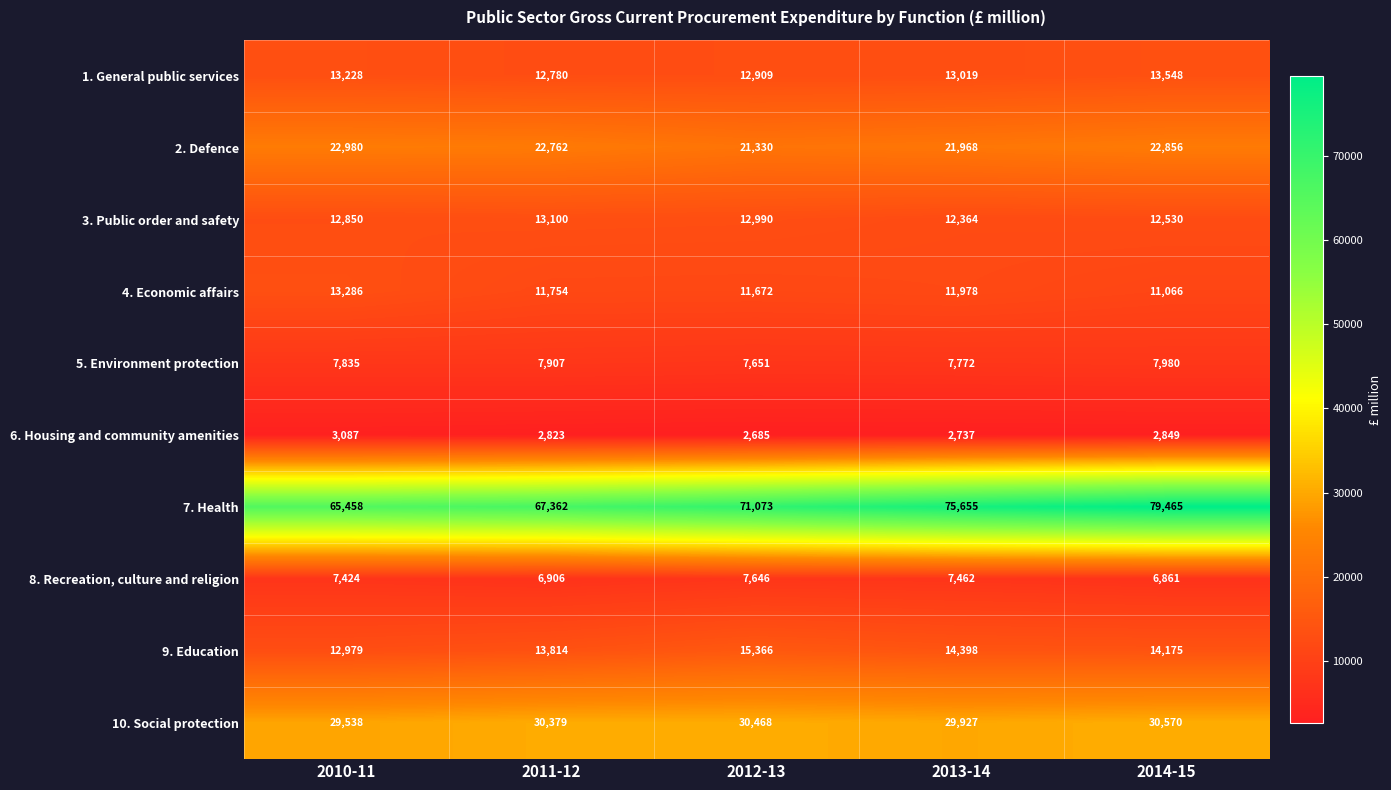

What is the difference between the maximum and minimum values in the 1. General public services series?

768